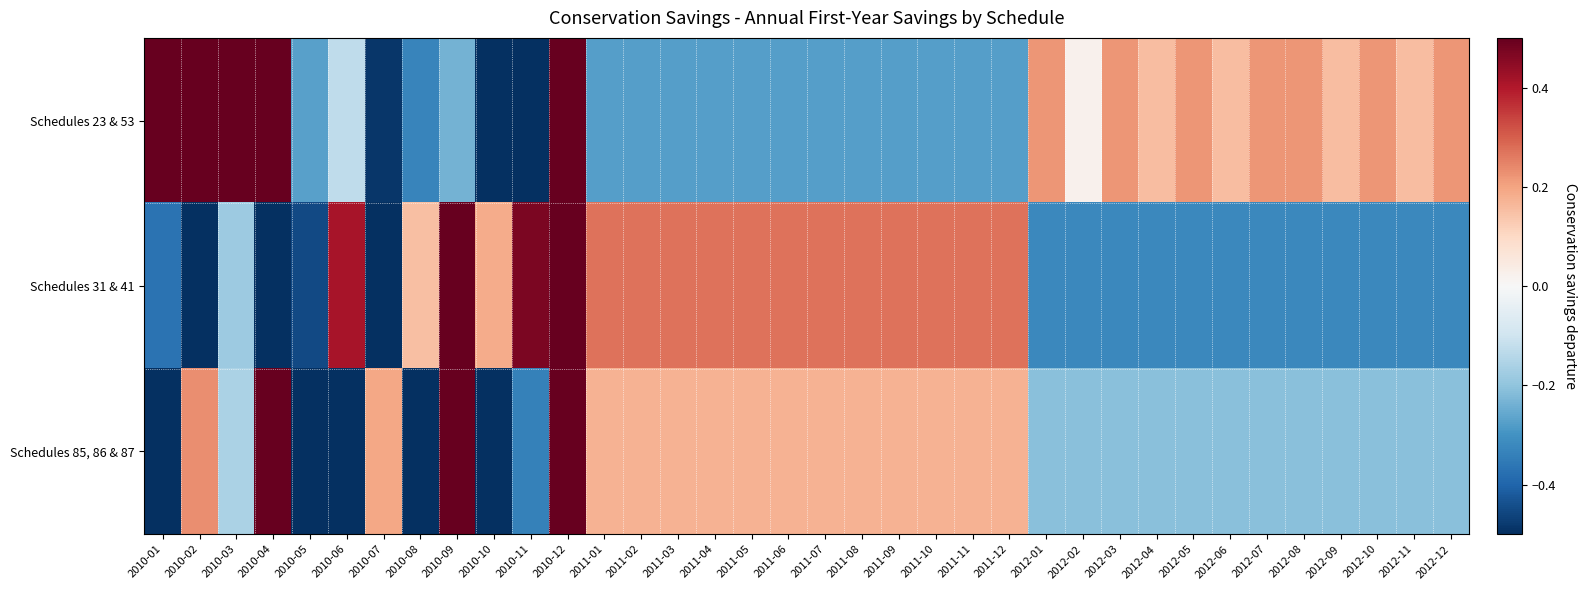

List the series in order of their overall mean, lowest first.

Schedules 31 & 41, Schedules 85, 86 & 87, Schedules 23 & 53